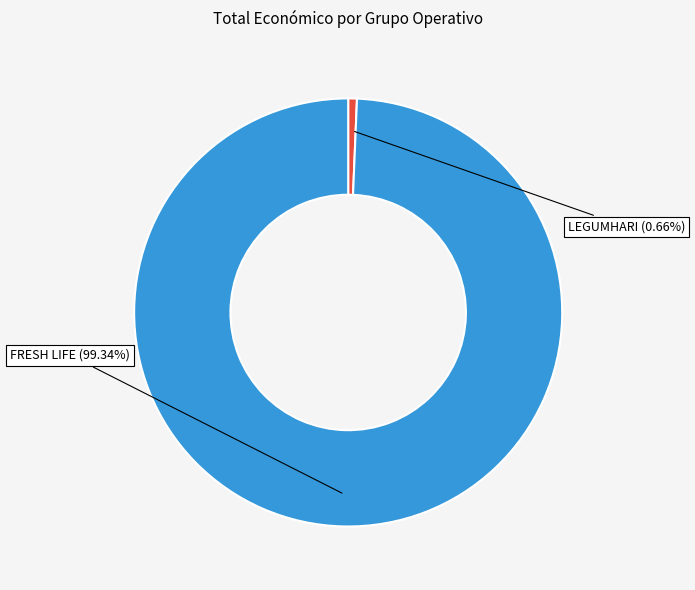

Which slice is the largest?

FRESH LIFE